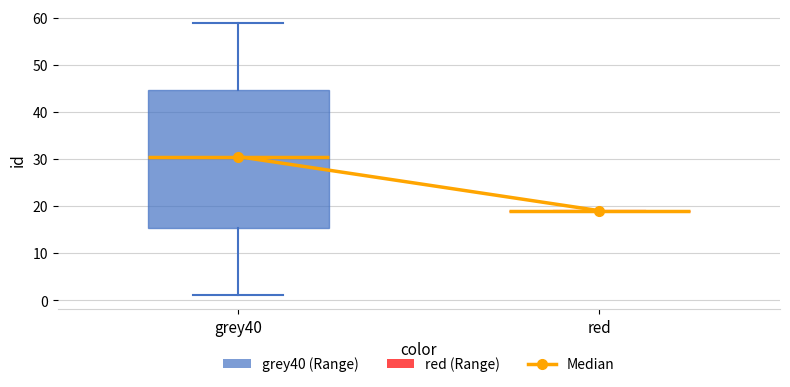

Where is the upper edge of the box for grey40 on the y-axis? The values are not printed on the chart, so give them approximately, as read against the axis.

45